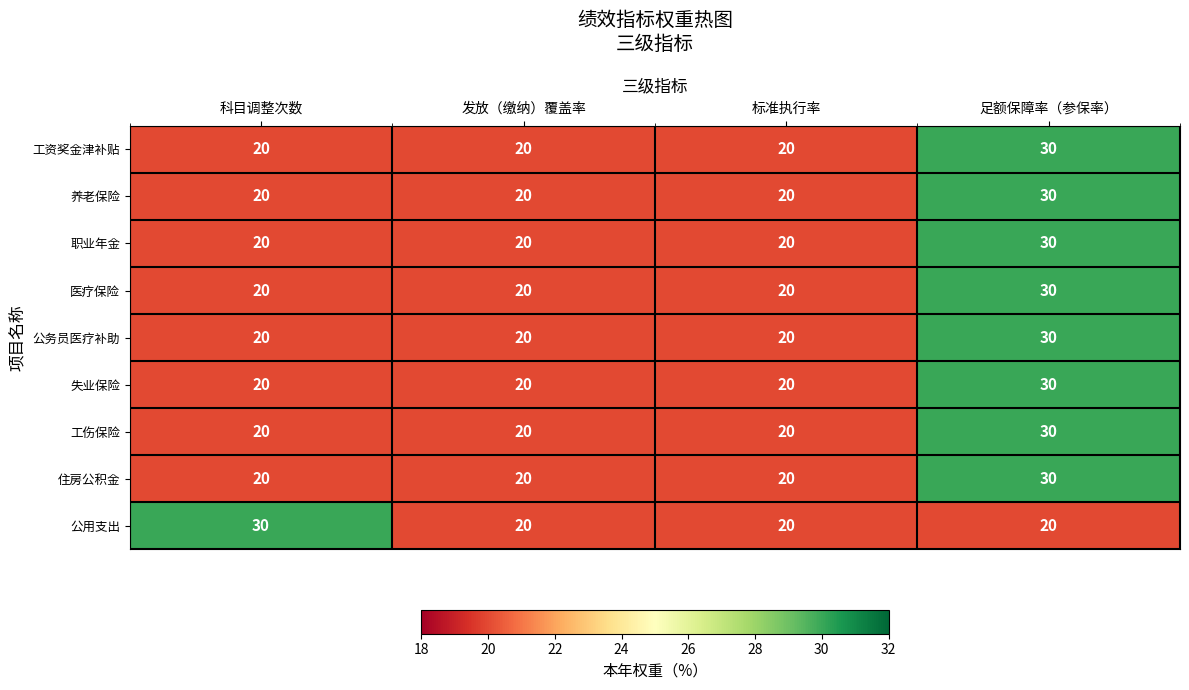

The 公用支出 series shows 4 at 标准执行率. True or false?

False